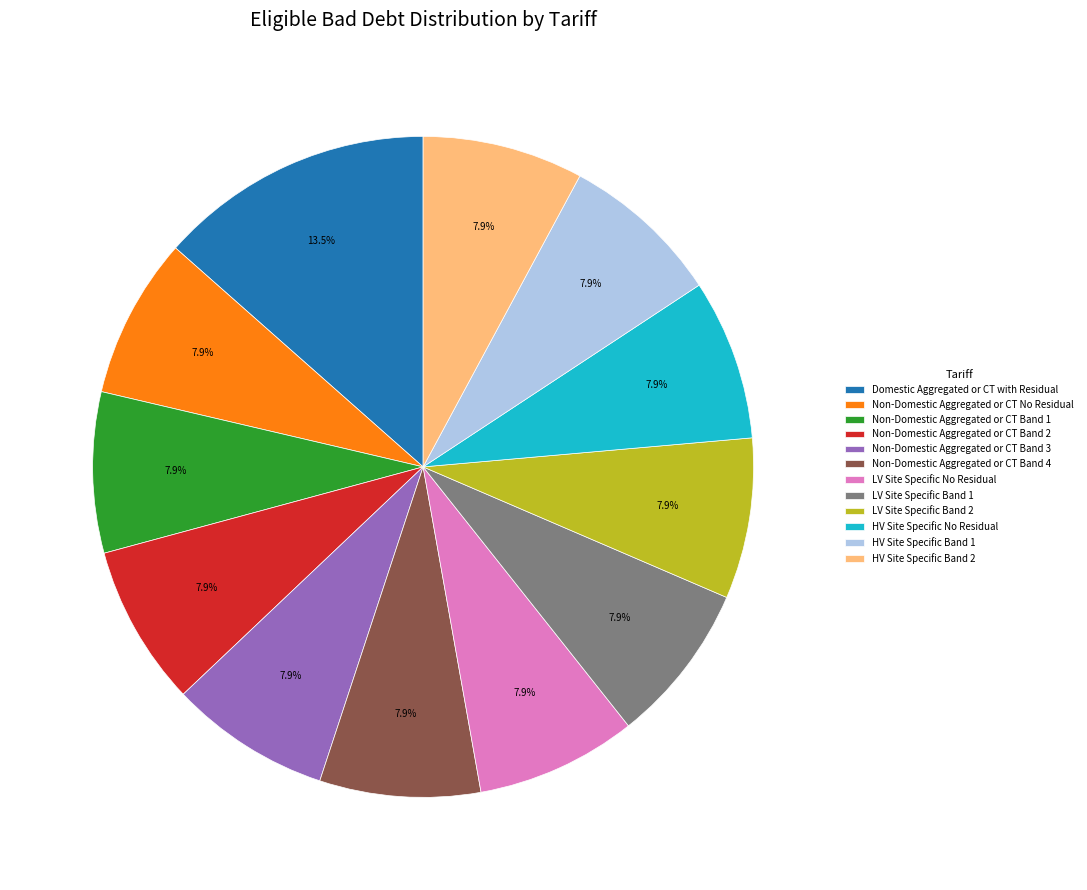

True or false: HV Site Specific No Residual accounts for 2% of the total.

False